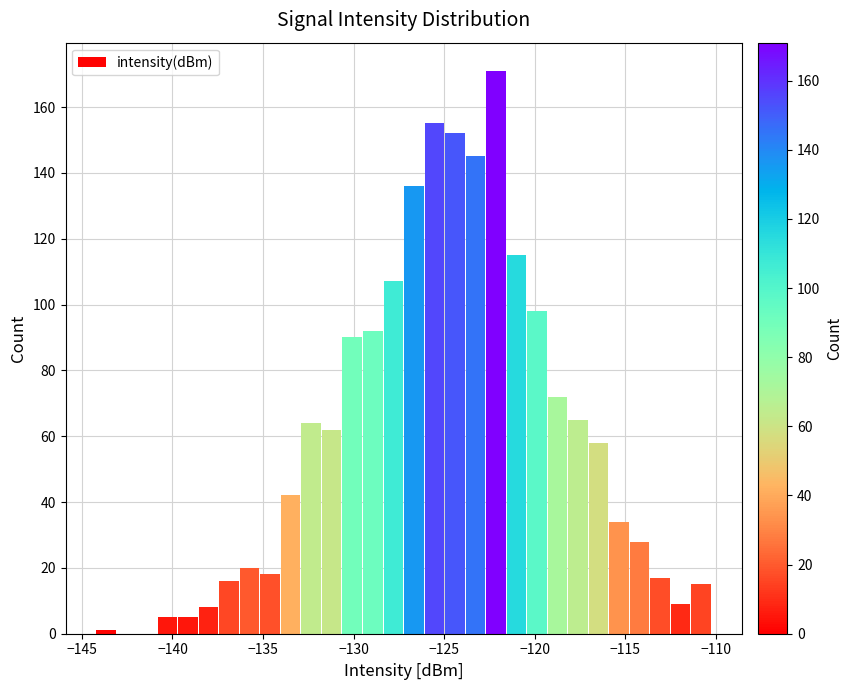

Read against the x-axis, roughly where is the centre of the tallest bar?

-122.0